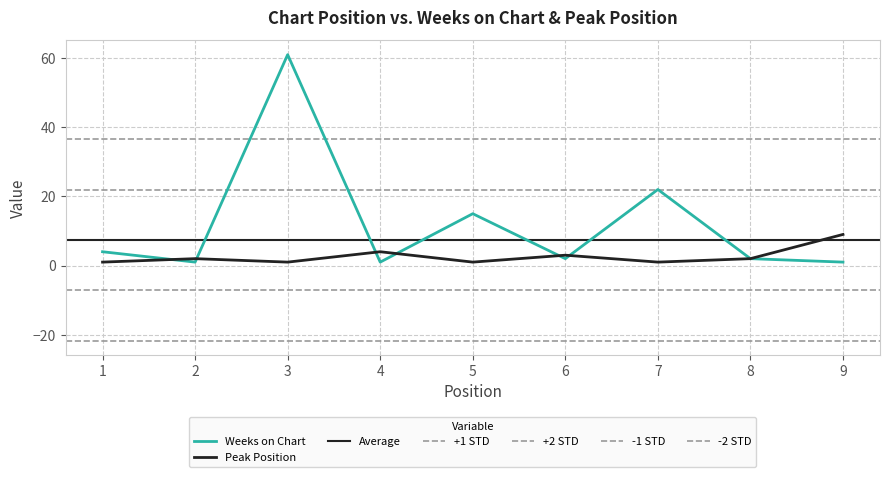

Reading right to left, extract all data points from this chart.

Weeks on Chart: 9=1	8=2	7=22	6=2	5=15	4=1	3=61	2=1	1=4
Peak Position: 9=9	8=2	7=1	6=3	5=1	4=4	3=1	2=2	1=1